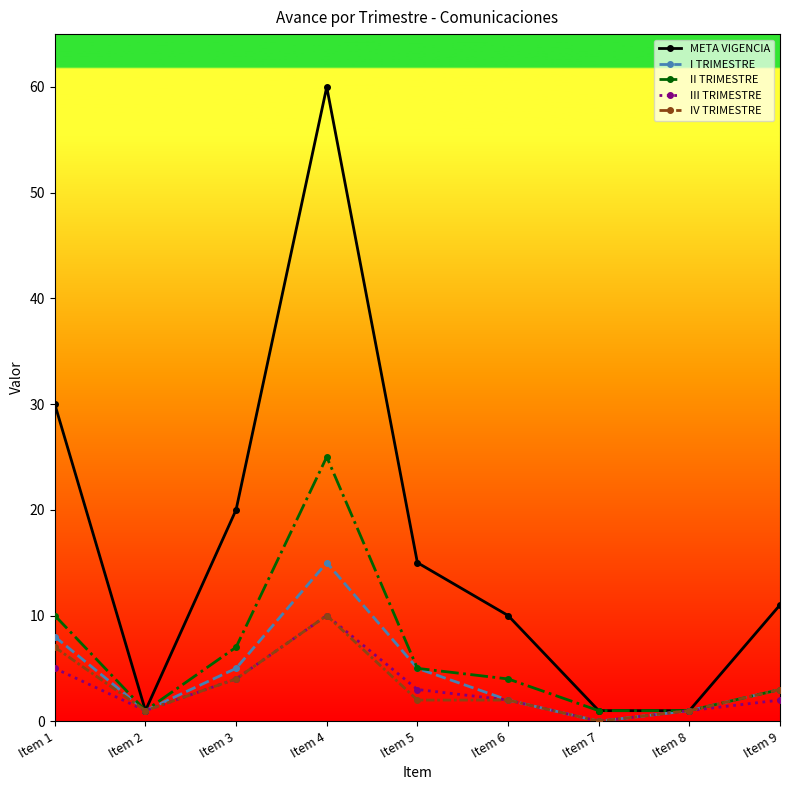

At which category does III TRIMESTRE reach its first local valley?

Item 2